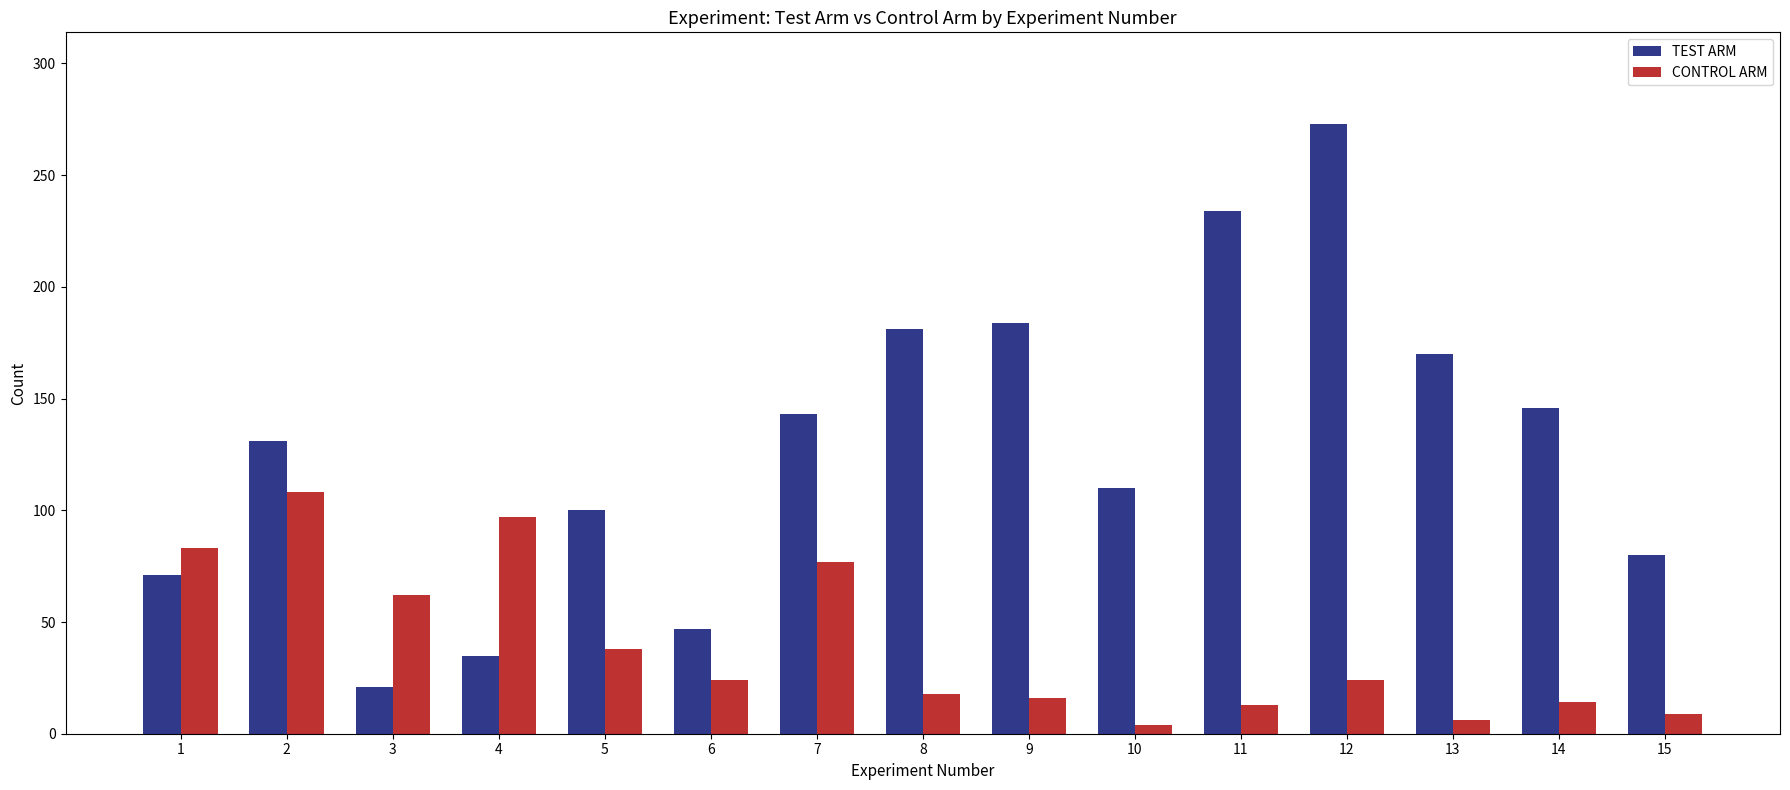

At which label does CONTROL ARM first exceed 24?

1